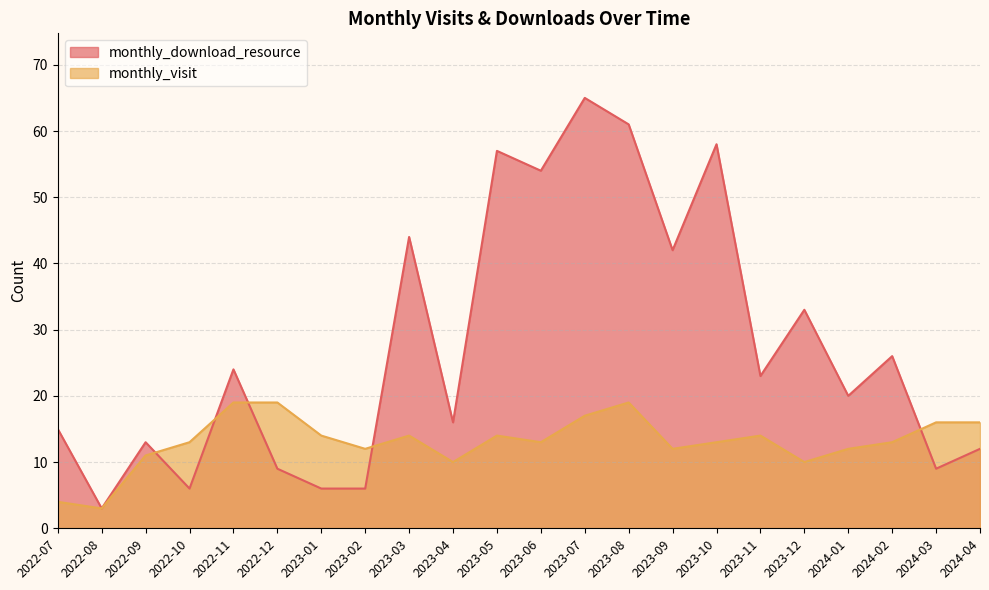

True or false: monthly_download_resource has more than 1 interior local peaks.

True